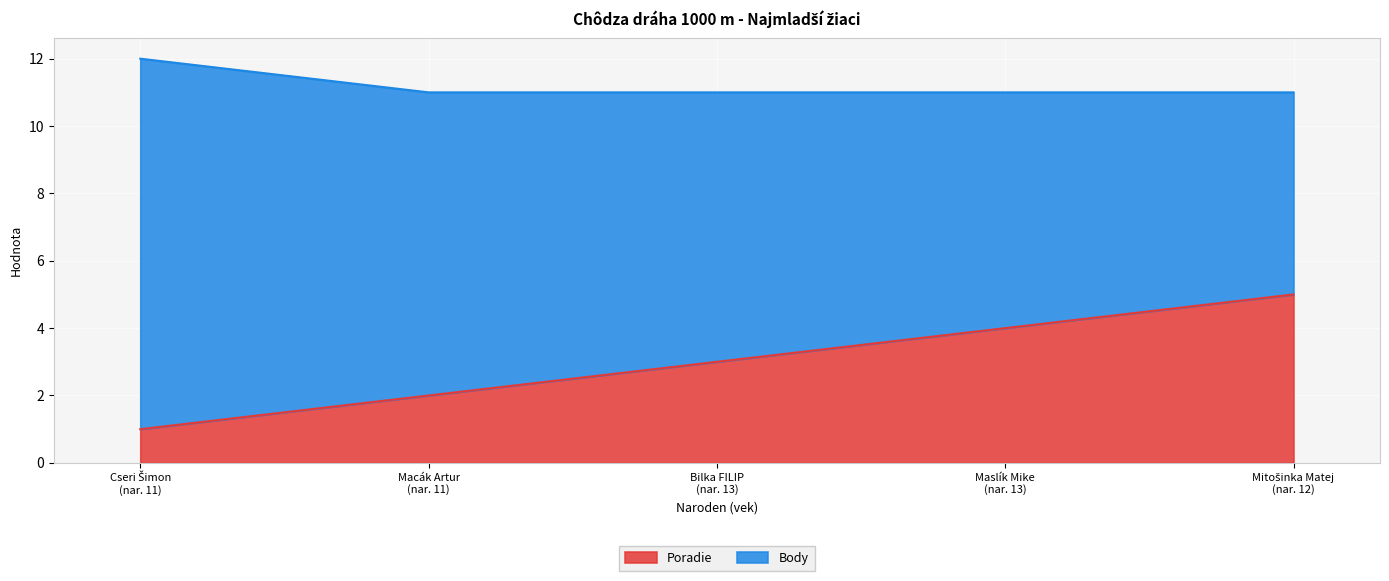

What is the highest value of the Poradie series?

5